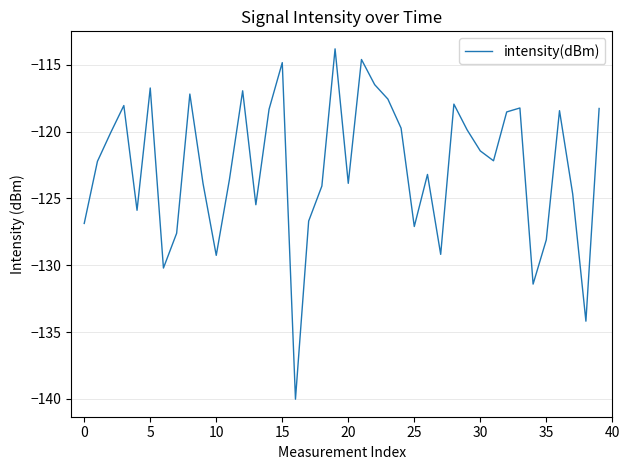

What is the minimum value shown in the chart?

-140.0